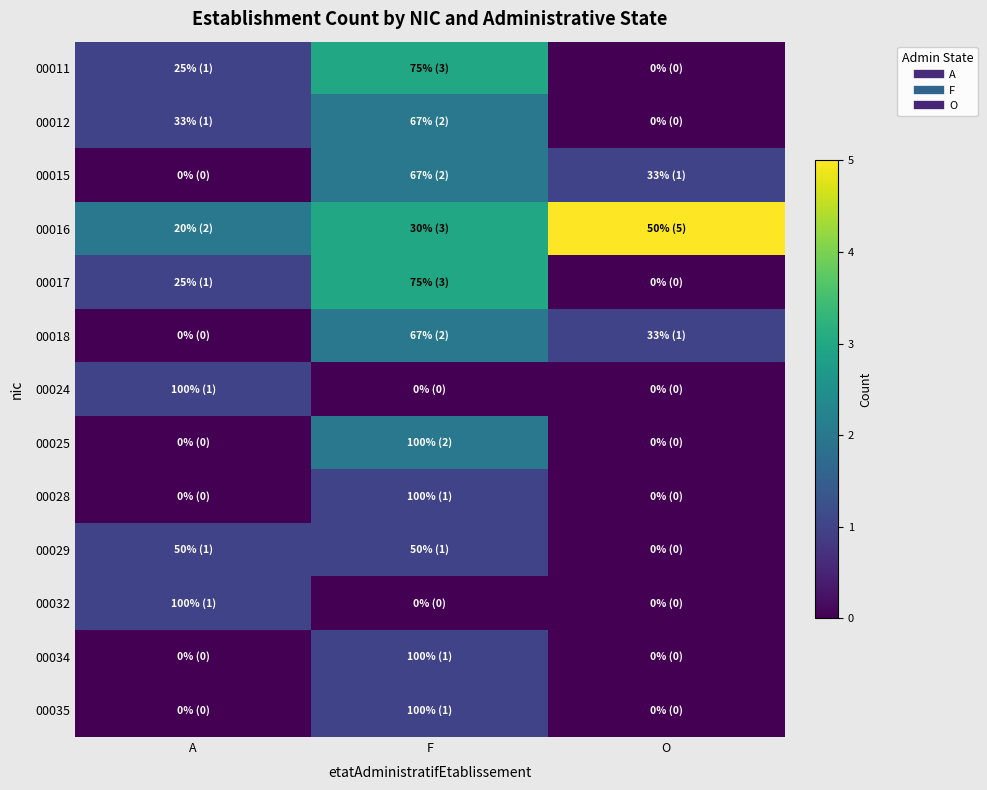

Reading left to right, what are all the values shown in this chart?

00011: A=1	F=3	O=0
00012: A=1	F=2	O=0
00015: A=0	F=2	O=1
00016: A=2	F=3	O=5
00017: A=1	F=3	O=0
00018: A=0	F=2	O=1
00024: A=1	F=0	O=0
00025: A=0	F=2	O=0
00028: A=0	F=1	O=0
00029: A=1	F=1	O=0
00032: A=1	F=0	O=0
00034: A=0	F=1	O=0
00035: A=0	F=1	O=0